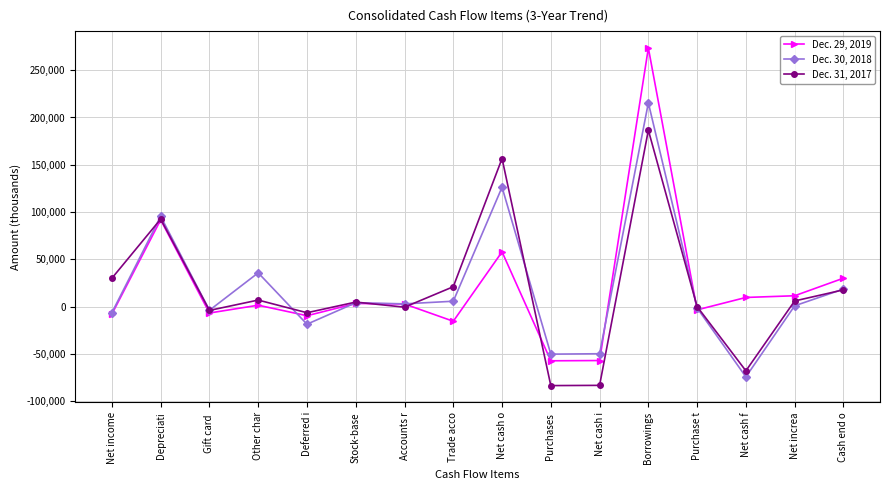

Is the value of Dec. 31, 2017 at Purchase t greater than the value of Dec. 30, 2018 at Net cash f?

Yes